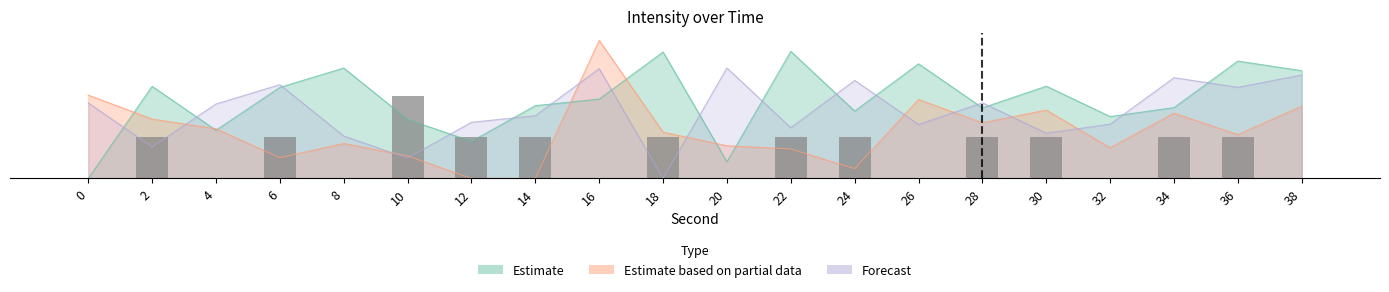

Does the chart contain any negative values?

No